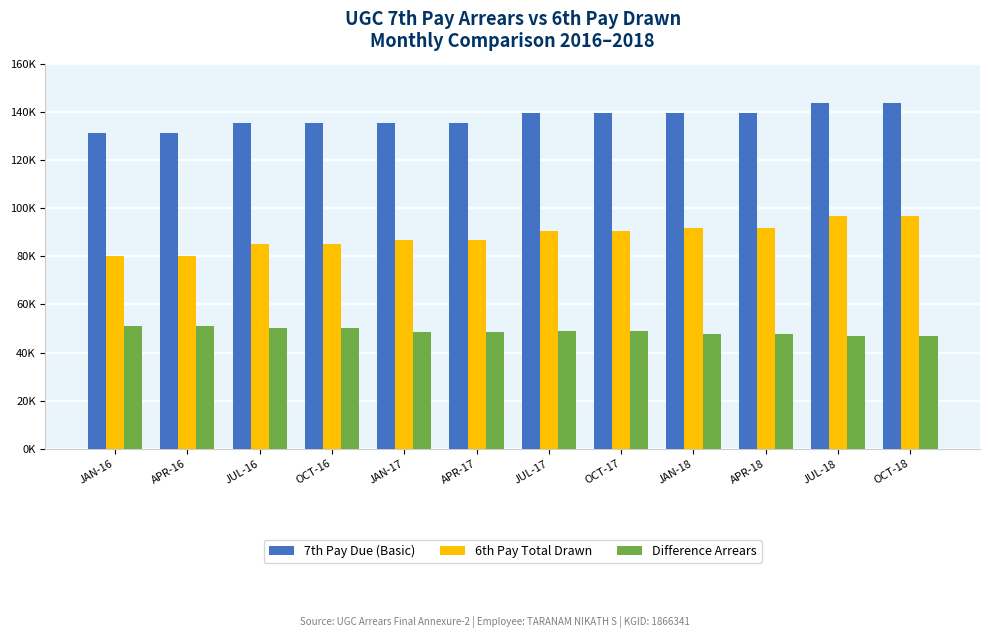

What is the approximate value of 6th Pay Total Drawn at APR-17, to the nearest 50?

86700